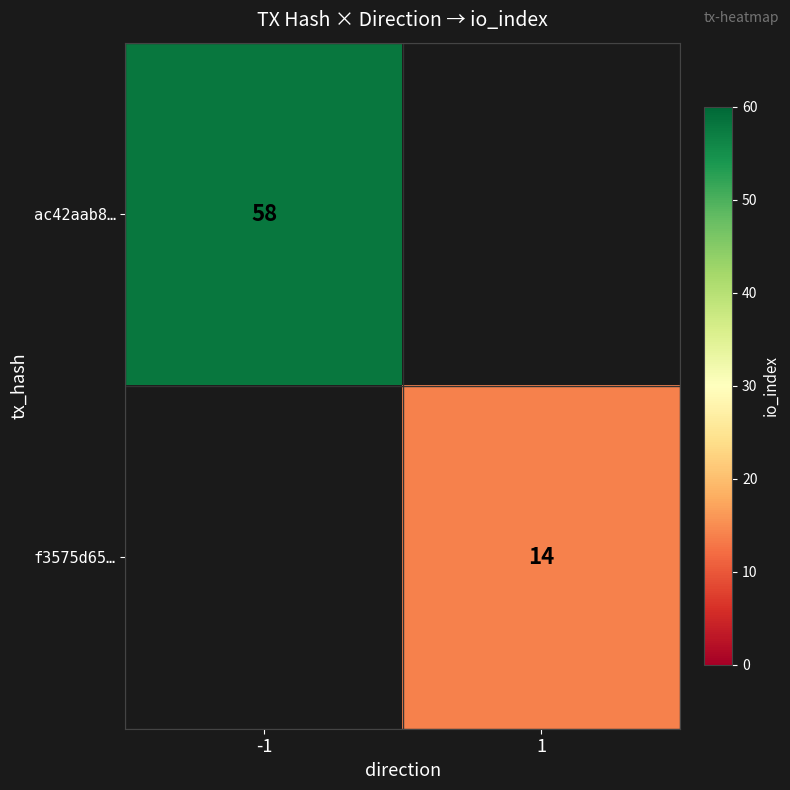

How many categories are shown in the chart?

2